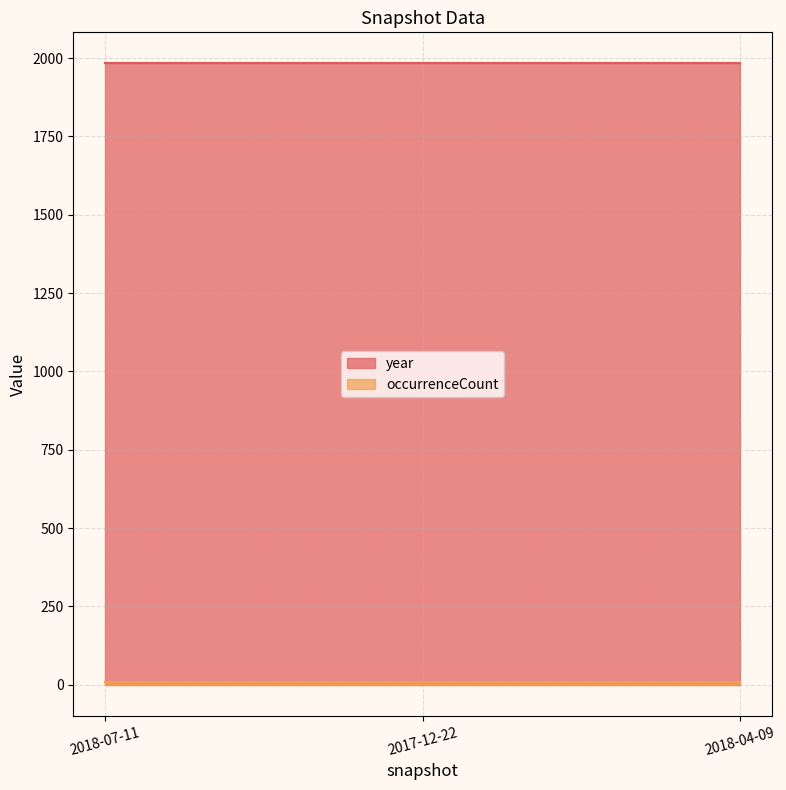

Which category has the highest value across all series?

2018-07-11